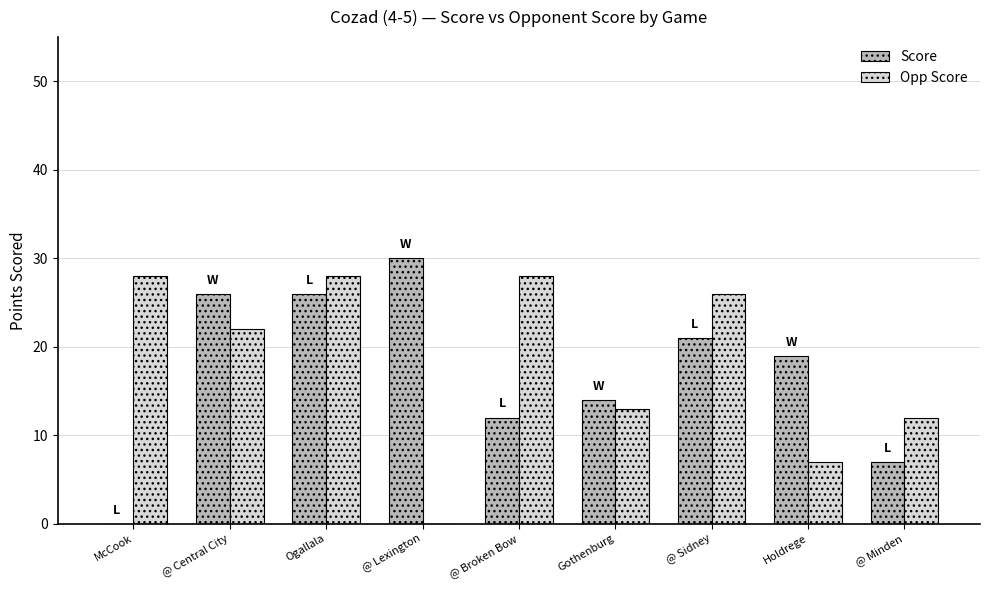

Is the value of Opp Score at Gothenburg greater than the value of Score at McCook?

Yes